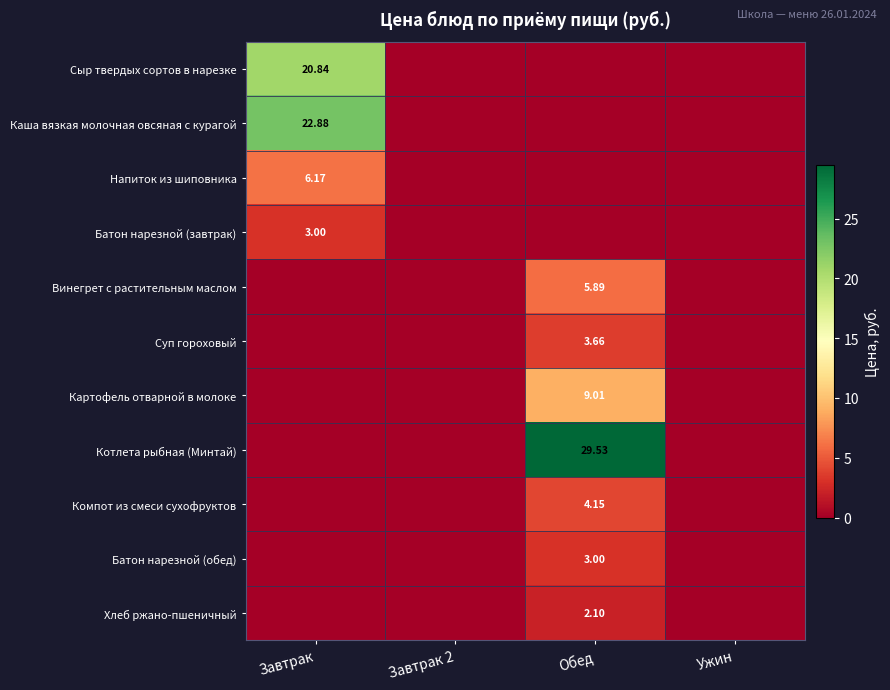

Is it true that Компот из смеси сухофруктов equals 0.0 at Завтрак 2?

True